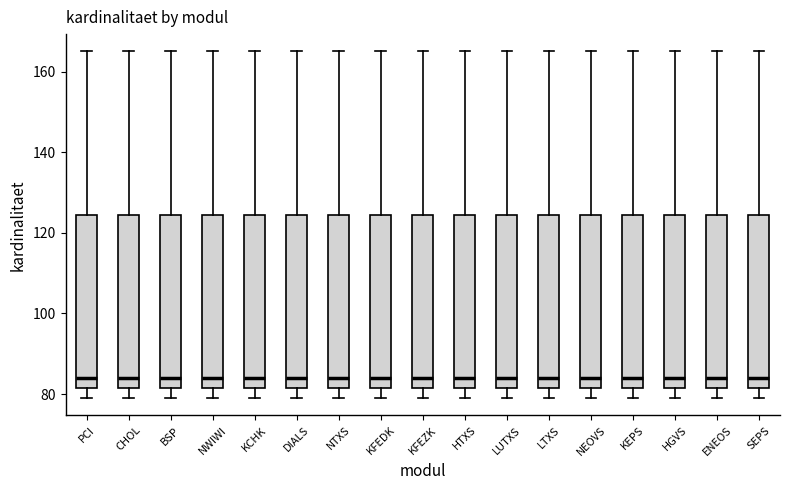

Reading left to right, transcribe this box plot: for each box, give where its median line is, the range the box spans, and where its two whiskers end, as read against the y-axis. The values are not printed on the chart, so give them approximately, as read against the axis.

PCI: median 84, box 82 to 124, whiskers 80 to 166
CHOL: median 84, box 82 to 124, whiskers 80 to 166
BSP: median 84, box 82 to 124, whiskers 80 to 166
NWIWI: median 84, box 82 to 124, whiskers 80 to 166
KCHK: median 84, box 82 to 124, whiskers 80 to 166
DIALS: median 84, box 82 to 124, whiskers 80 to 166
NTXS: median 84, box 82 to 124, whiskers 80 to 166
KFEDK: median 84, box 82 to 124, whiskers 80 to 166
KFEZK: median 84, box 82 to 124, whiskers 80 to 166
HTXS: median 84, box 82 to 124, whiskers 80 to 166
LUTXS: median 84, box 82 to 124, whiskers 80 to 166
LTXS: median 84, box 82 to 124, whiskers 80 to 166
NEOVS: median 84, box 82 to 124, whiskers 80 to 166
KEPS: median 84, box 82 to 124, whiskers 80 to 166
HGVS: median 84, box 82 to 124, whiskers 80 to 166
ENEOS: median 84, box 82 to 124, whiskers 80 to 166
SEPS: median 84, box 82 to 124, whiskers 80 to 166